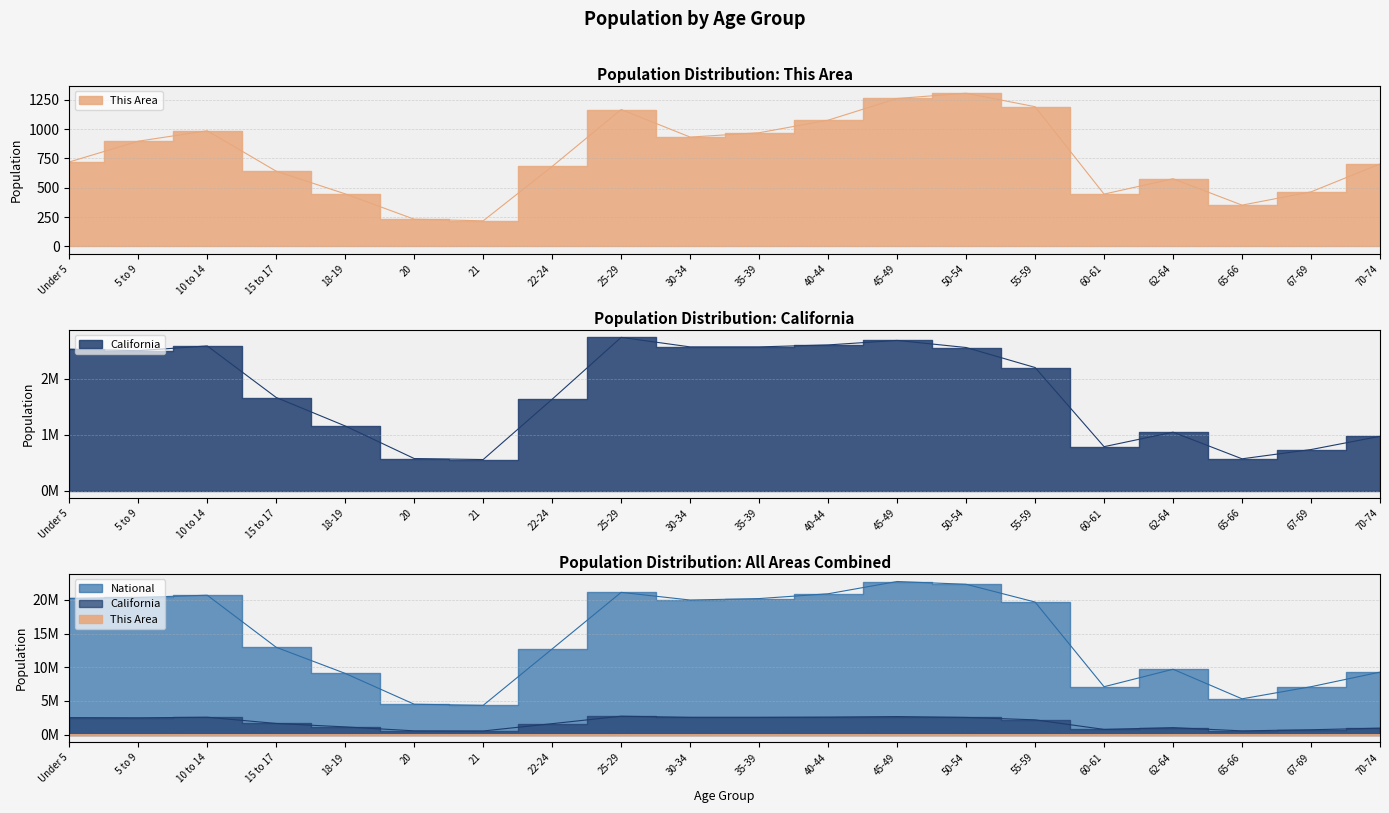

At which label does This Area first exceed 720?

5 to 9